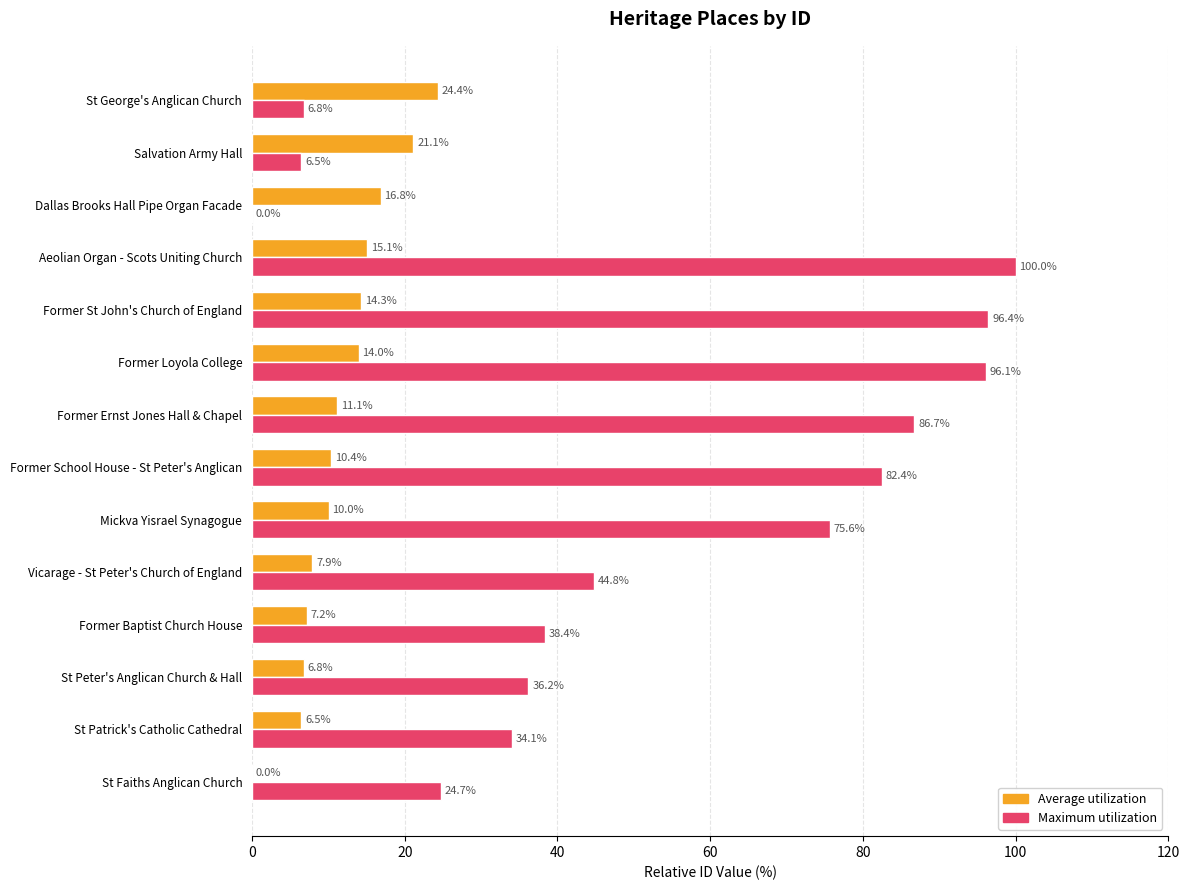

At which label is Maximum utilization closest to 50?

Vicarage - St Peter's Church of England